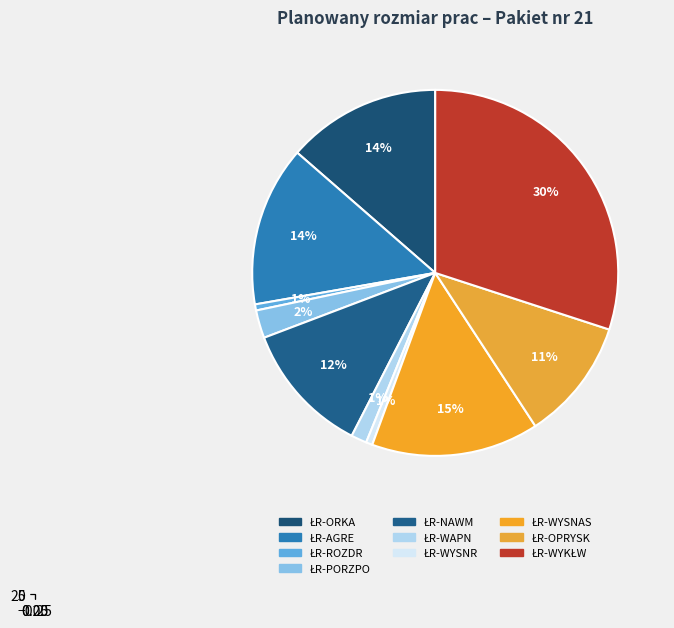

To the nearest percent, what portion does ŁR-WAPN represent?

1%